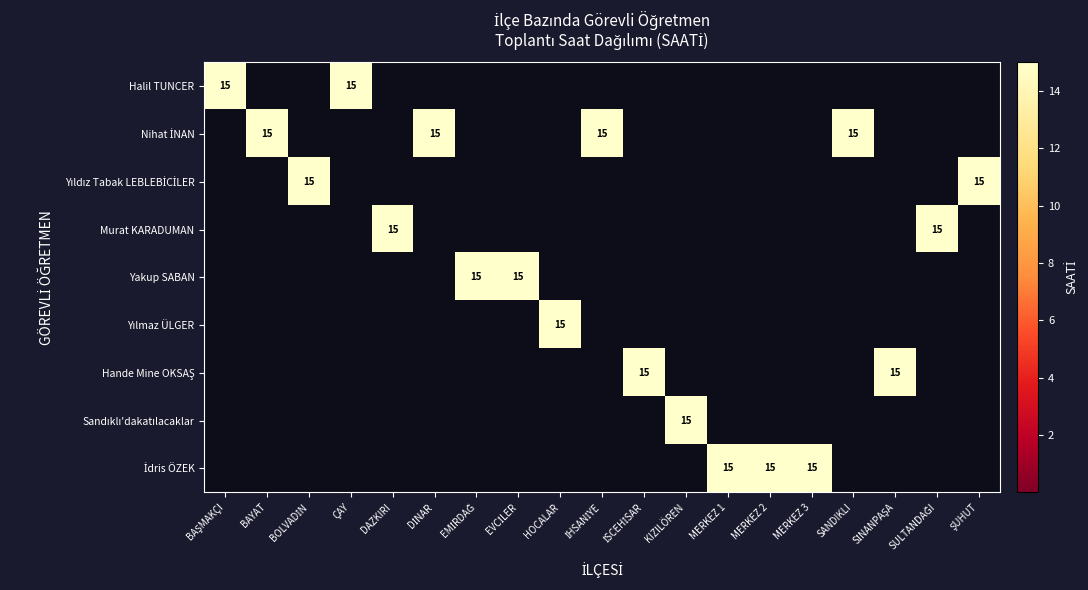

How many series are shown in this chart?

9